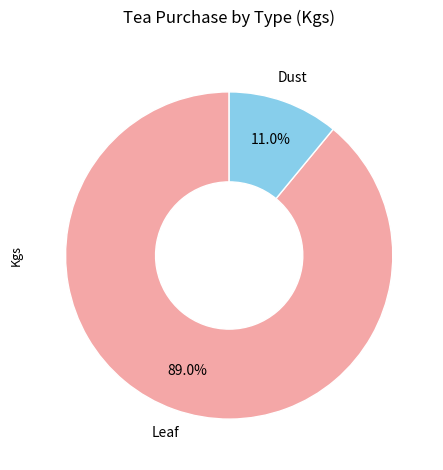

Approximately how many times larger is the value at Dust compared to Leaf?

0.1